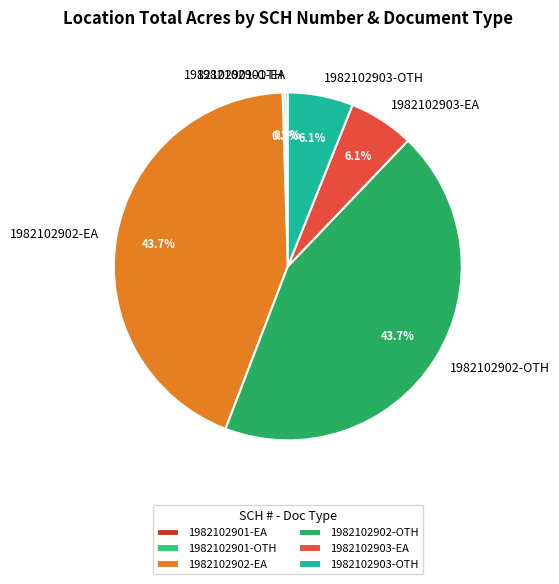

Approximately how many times larger is the value at 1982102902-EA compared to 1982102903-OTH?

7.2